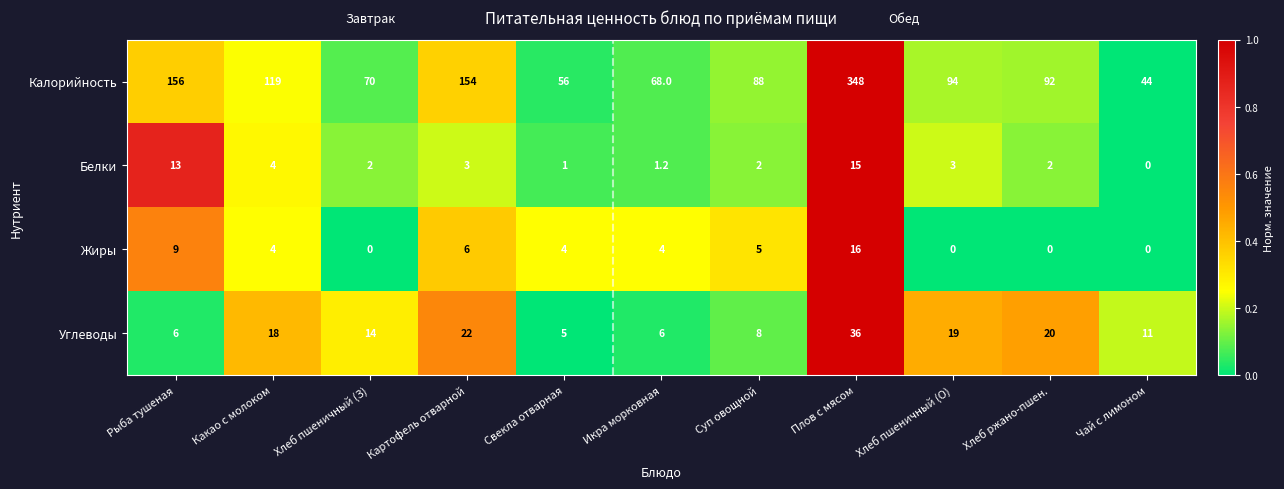

Where does the Углеводы series first go above 14?

Какао с молоком